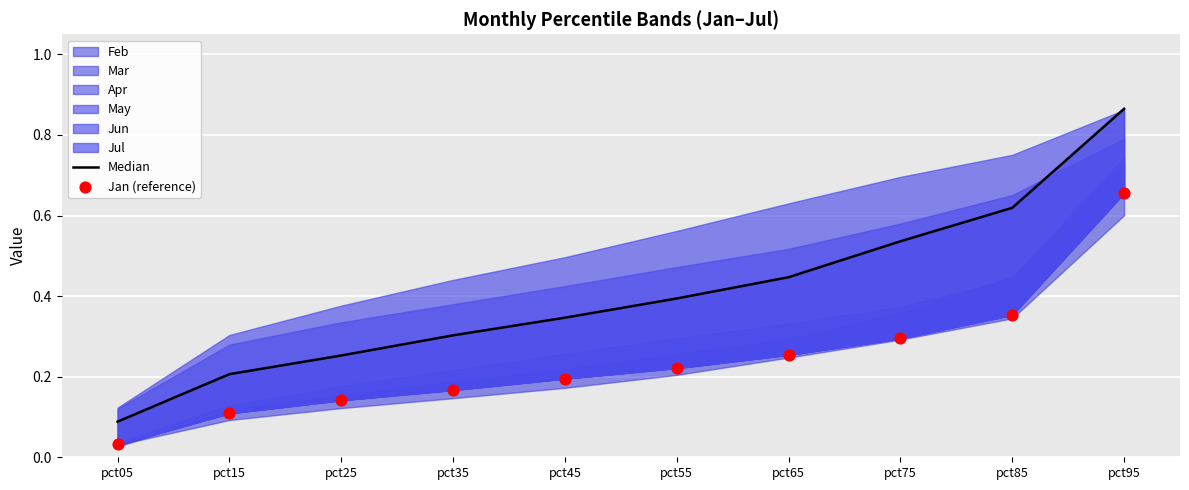

Which series has the largest Y range (max minus min)?

Median